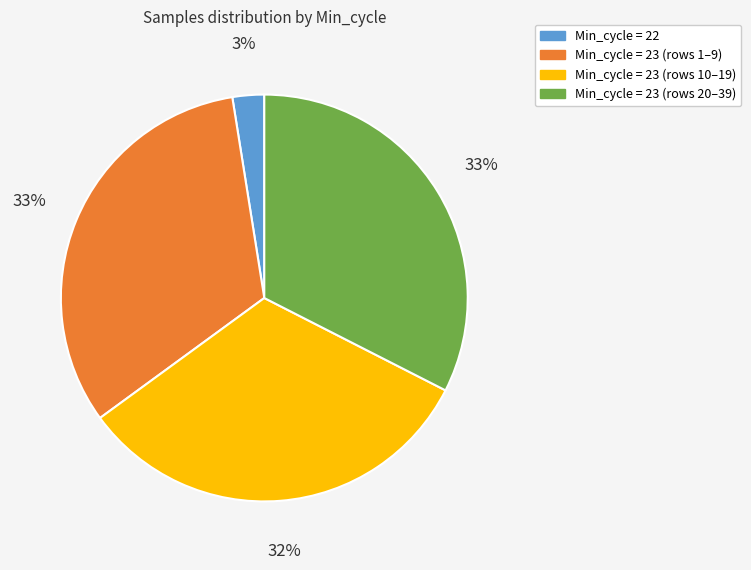

Does any single category account for the majority?

No